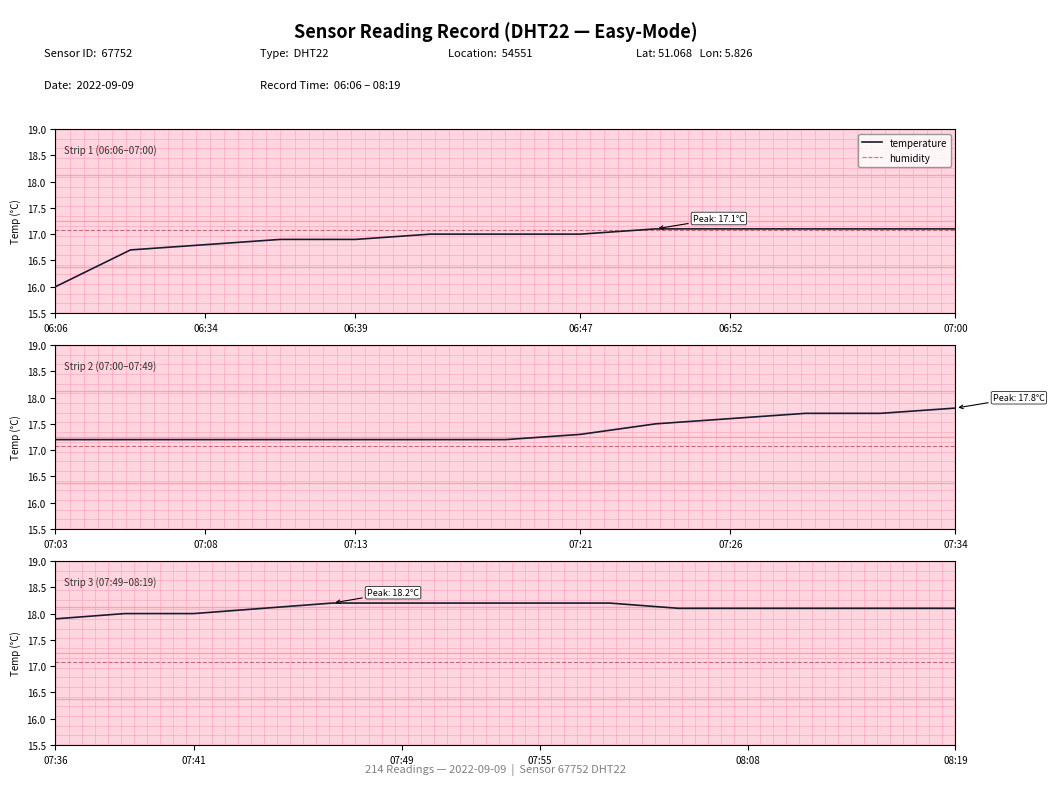

What is the maximum value shown in the chart?

18.2